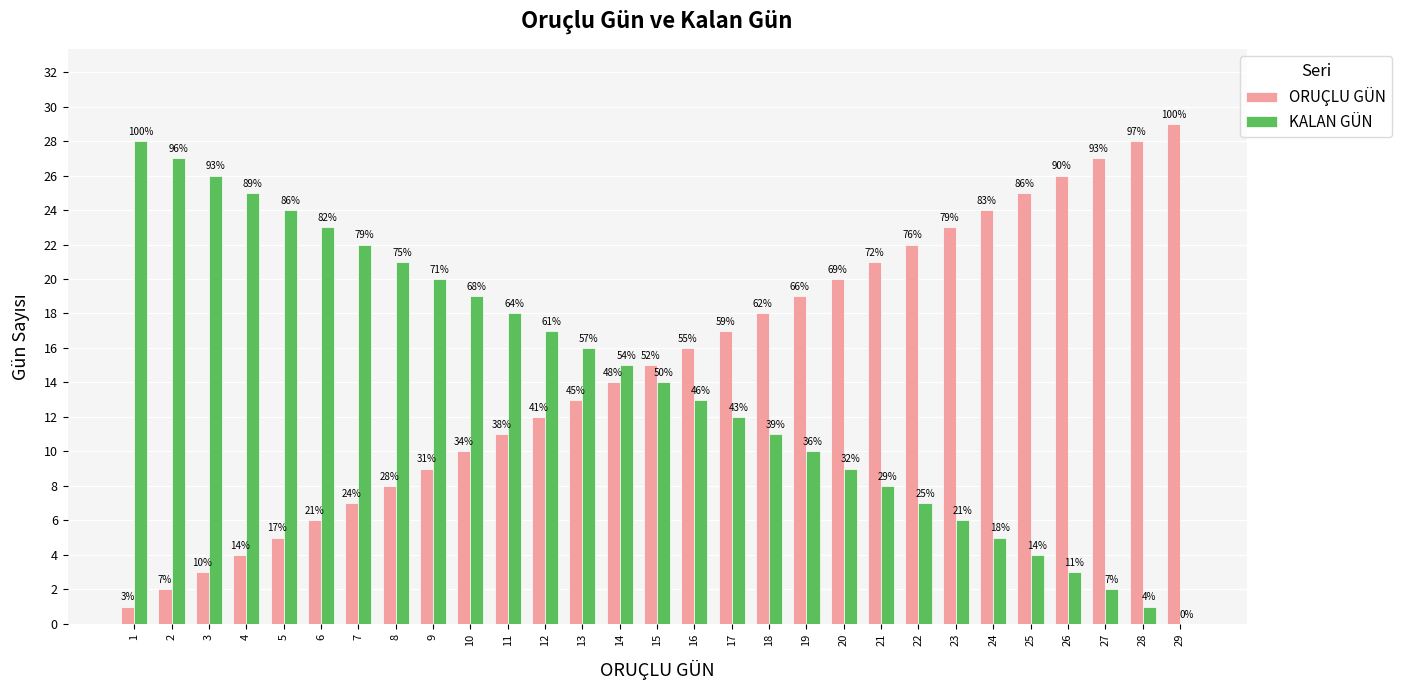

Which series has the largest range (max minus min)?

ORUÇLU GÜN